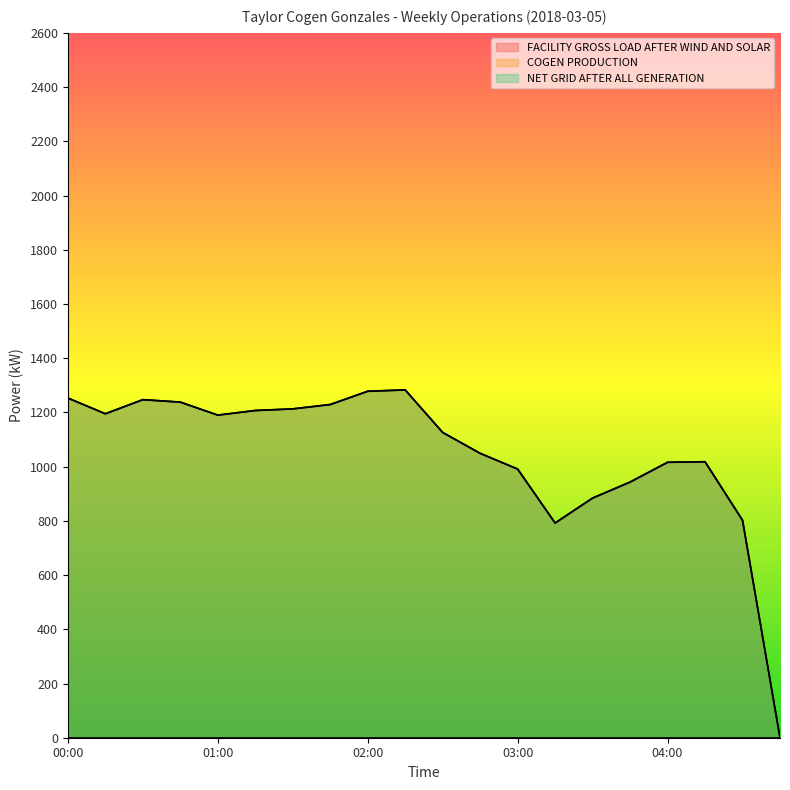

Reading right to left, list all the values displayed in this chart.

FACILITY GROSS LOAD AFTER WIND AND SOLAR: 0	802	1018	1016	943	884	792	991	1049	1126	1283	1278	1229	1213	1207	1190	1238	1247	1195	1253
NET GRID AFTER ALL GENERATION: 0	802	1018	1016	943	884	792	991	1049	1126	1283	1278	1229	1213	1207	1190	1238	1247	1195	1253